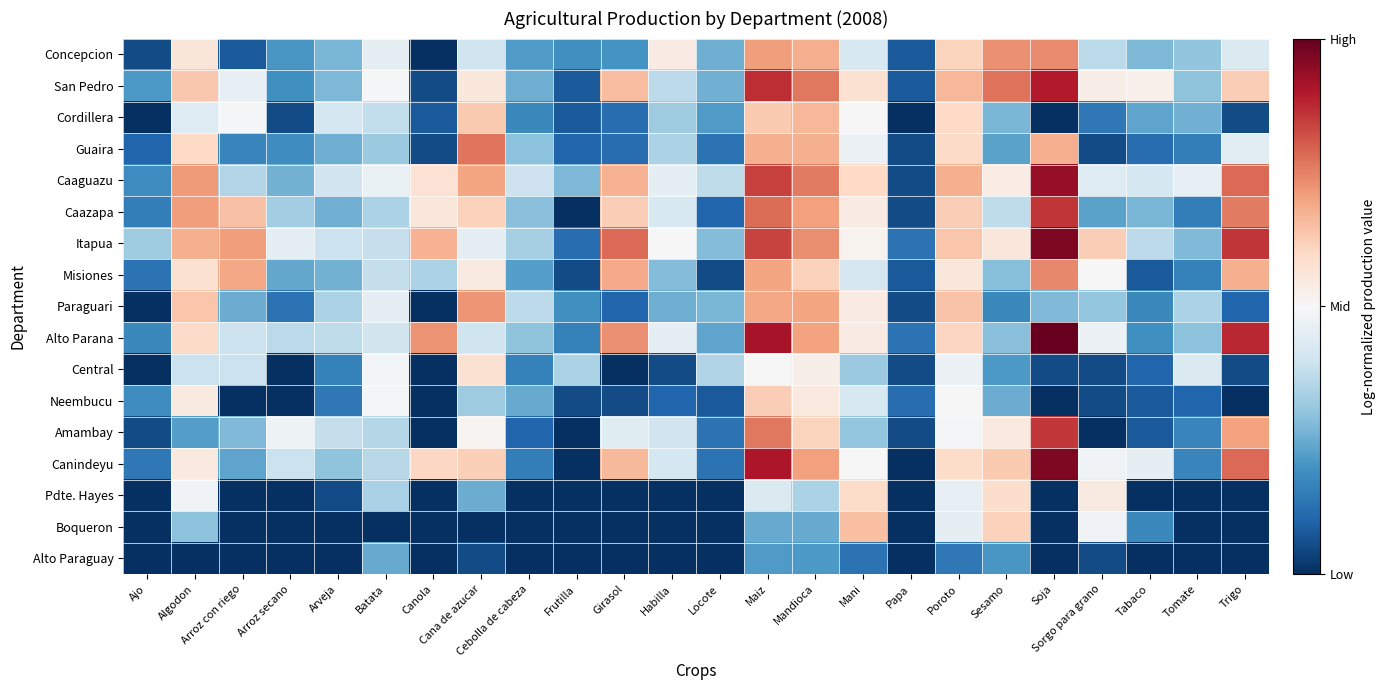

Which series has the largest range (max minus min)?

Canindeyu